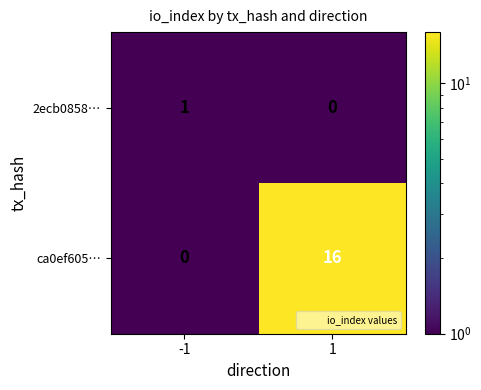

Is it true that 2ecb0858… equals -1 at 1?

False